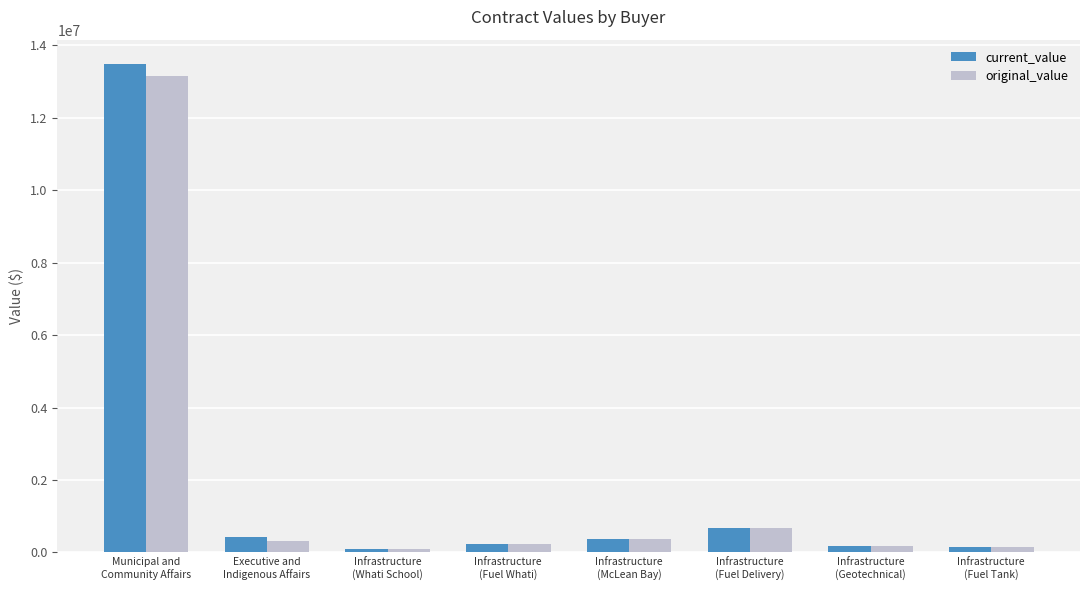

What is the difference between the current_value values at Municipal and
Community Affairs and Infrastructure
(Fuel Whati)?

13251187.7